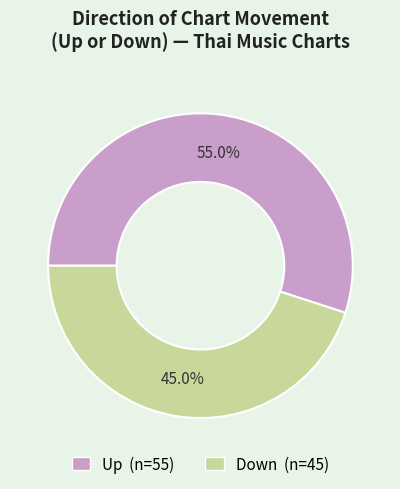

Does any single category account for the majority?

Yes